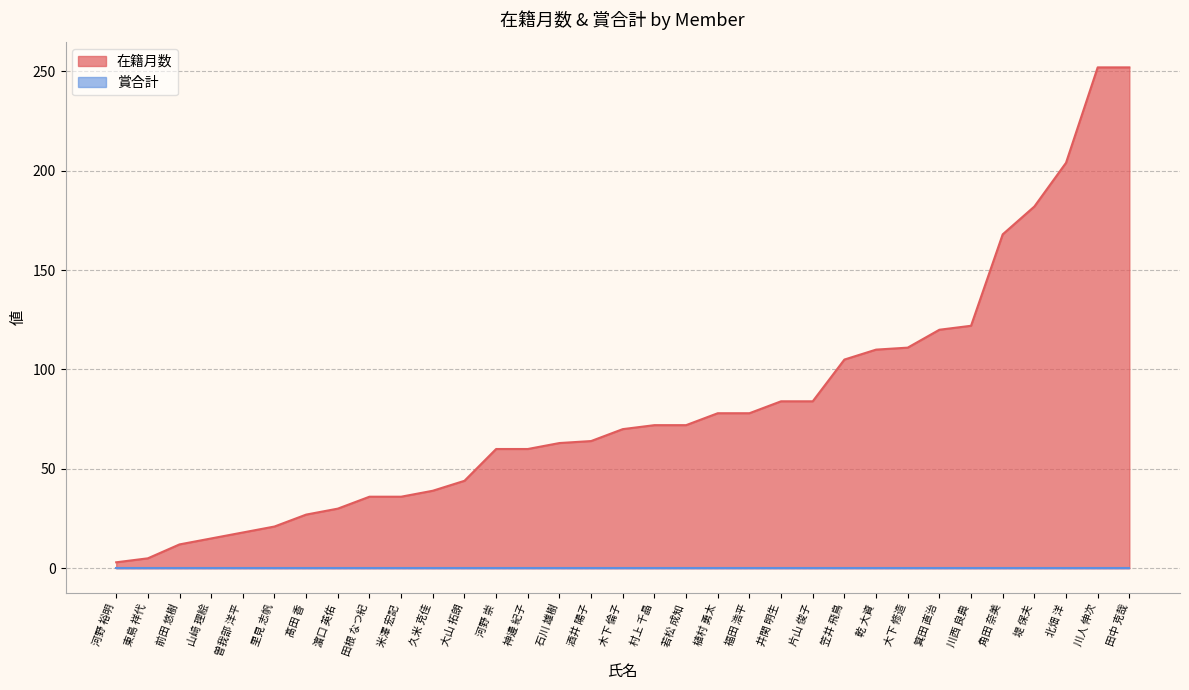

What position from the left is 酒井 陽子?

16